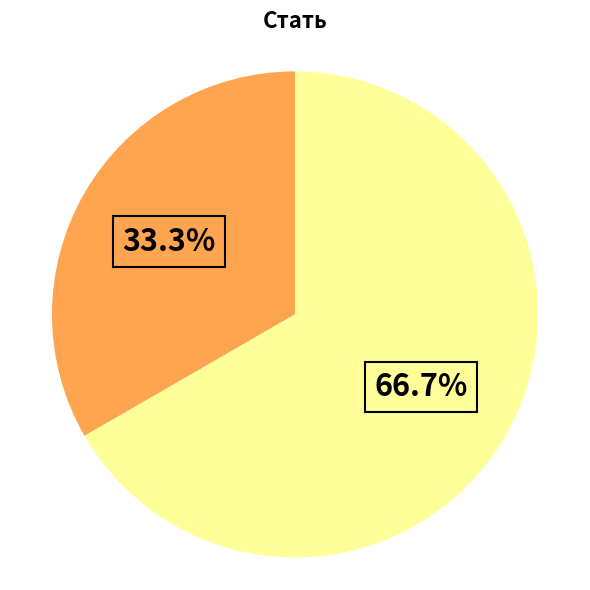

Is there a majority slice in this chart?

Yes